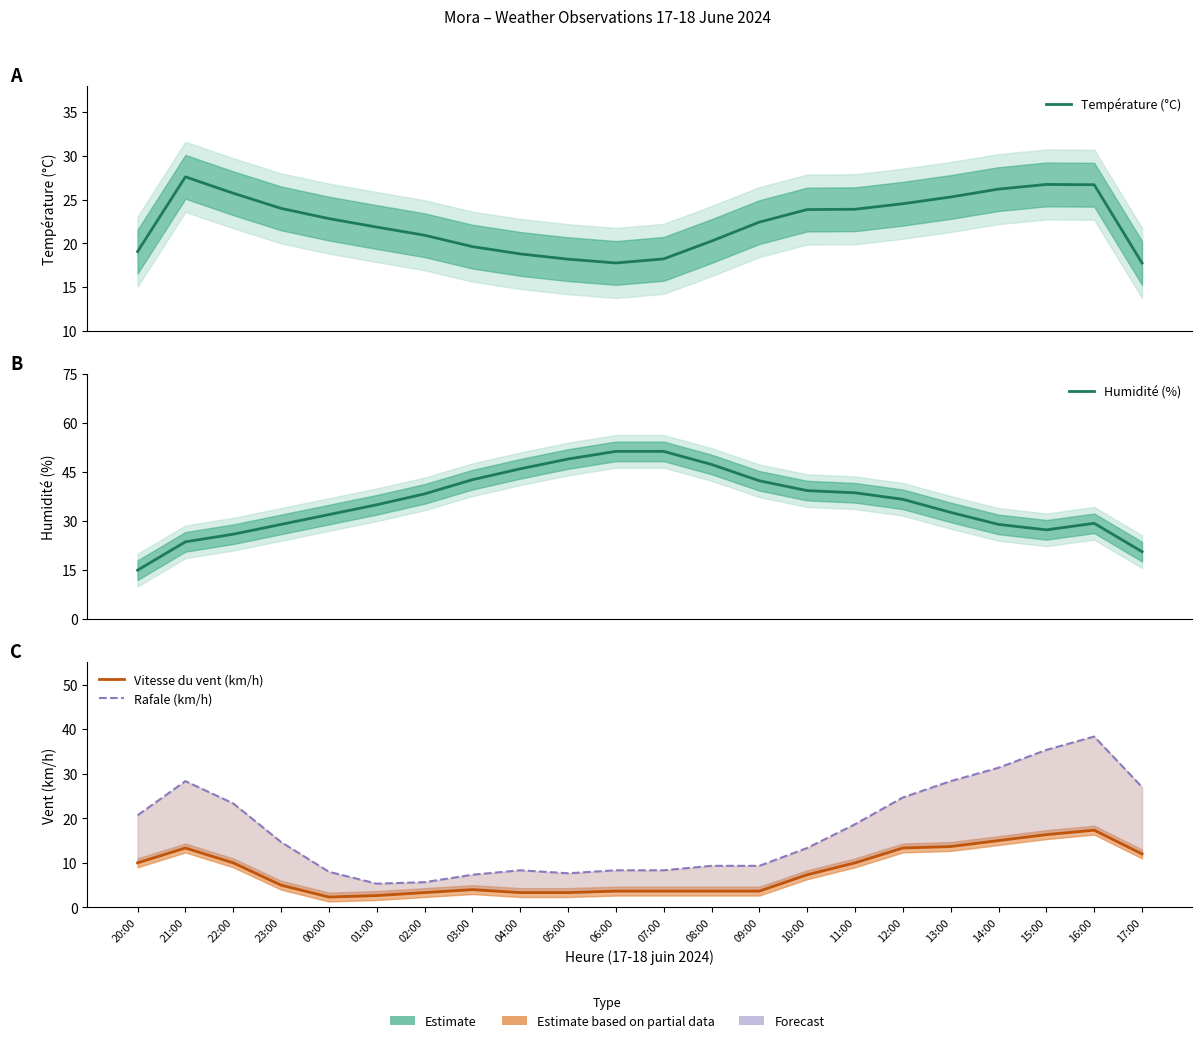

Is it true that Rafale (km/h) equals 5.7 at 23:00?

False